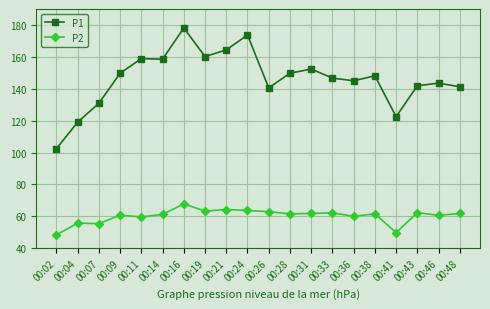

What is the difference between the highest and lowest values at 00:28?

88.2